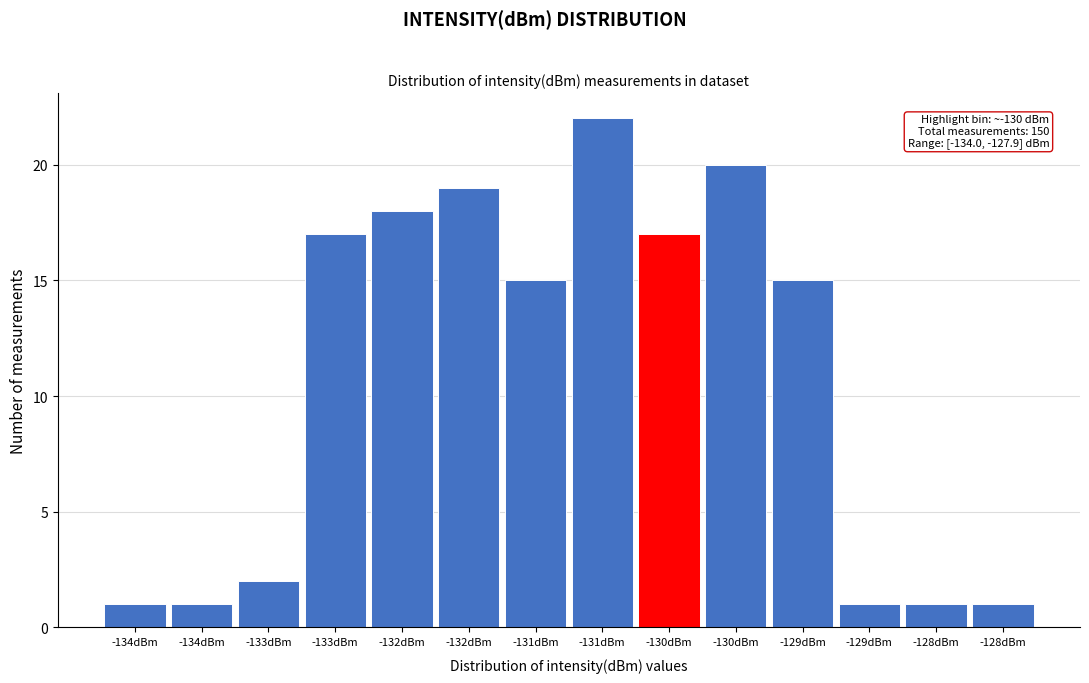

Count the number of categories in the chart.

14